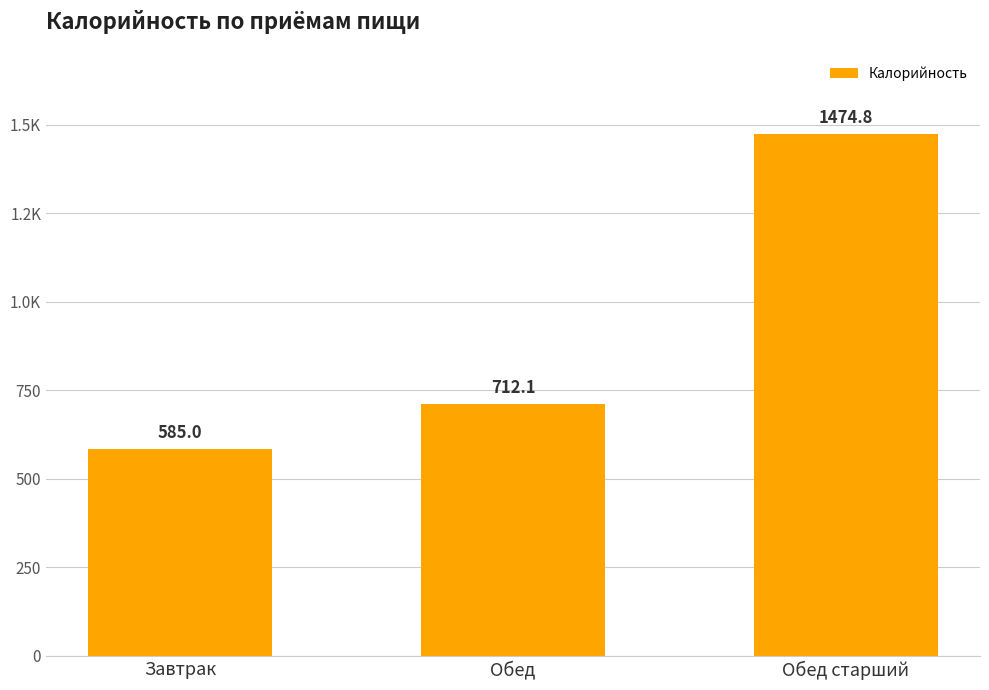

True or false: the data shows 712.1 at Обед.

True